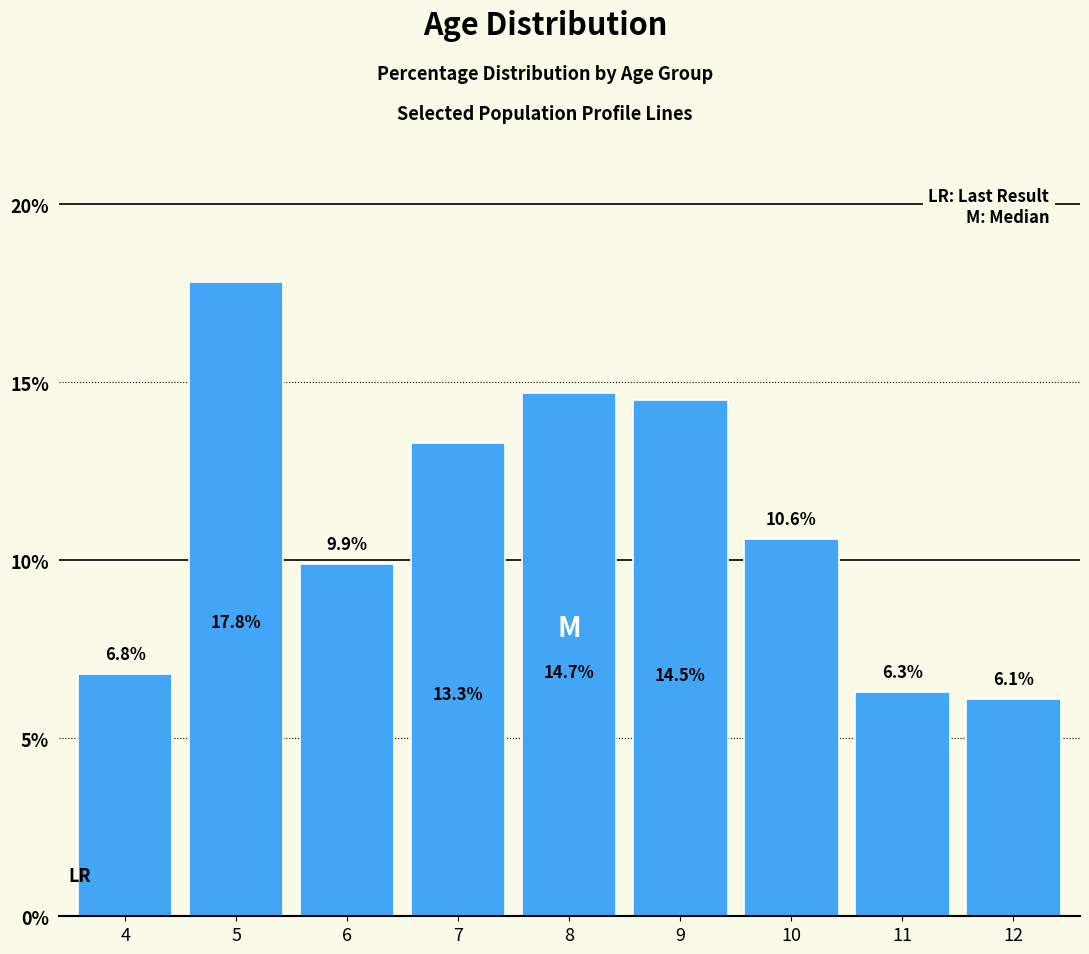

Reading left to right, what are all the values shown in this chart?

4=6.8	5=17.8	6=9.9	7=13.3	8=14.7	9=14.5	10=10.6	11=6.3	12=6.1